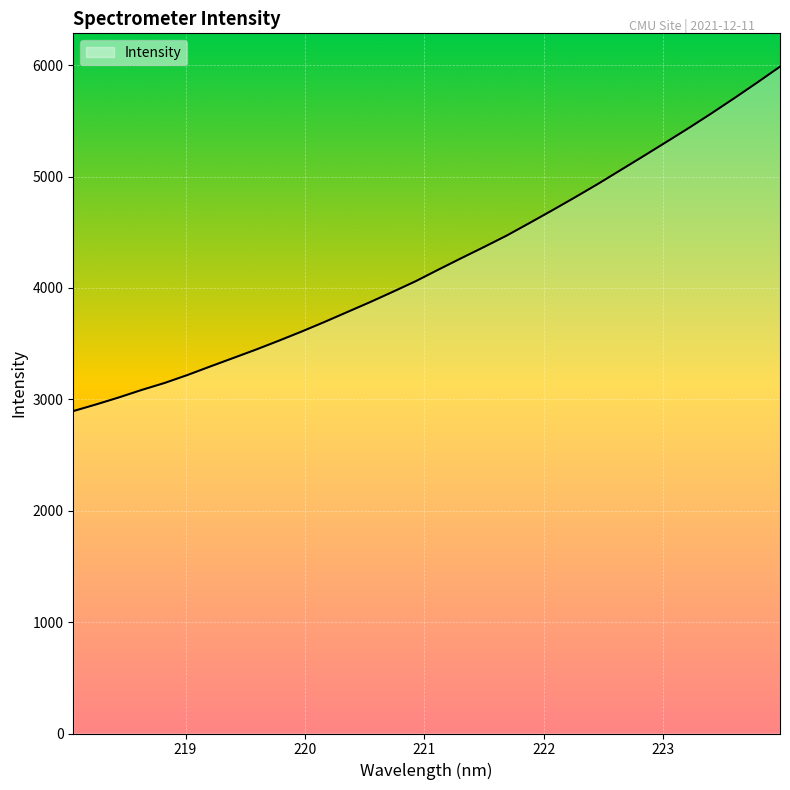

What is the difference between the maximum and minimum values?

3091.8